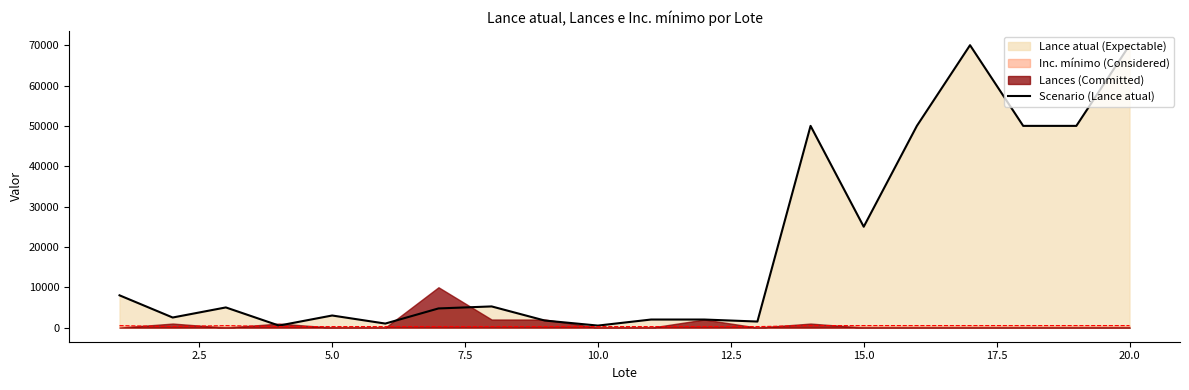

The value of Scenario (Lance atual) at 5.0 is 3000. True or false?

True